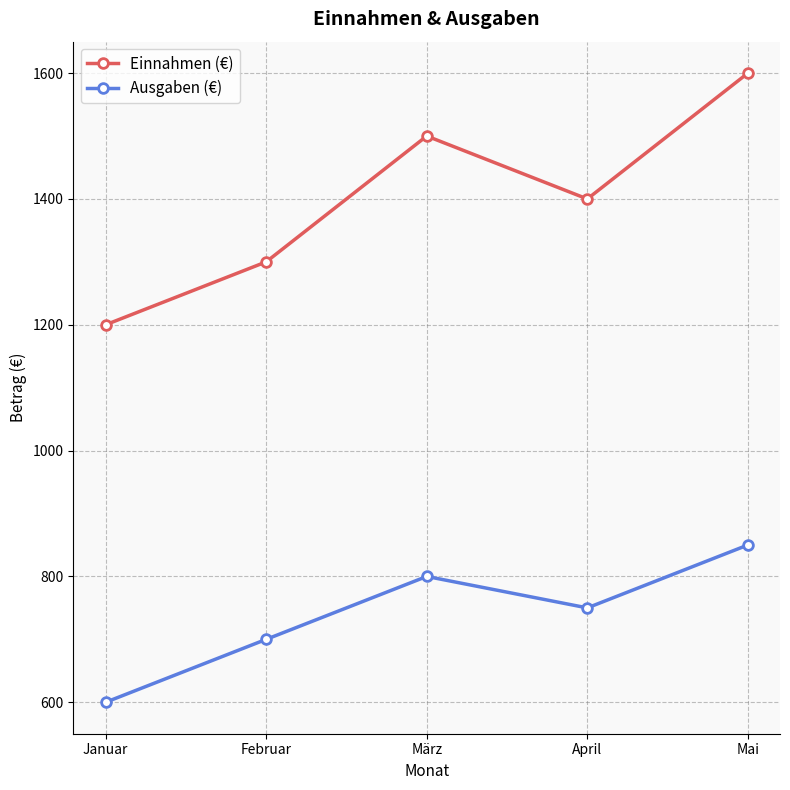

Which label corresponds to the largest value in the chart?

Mai